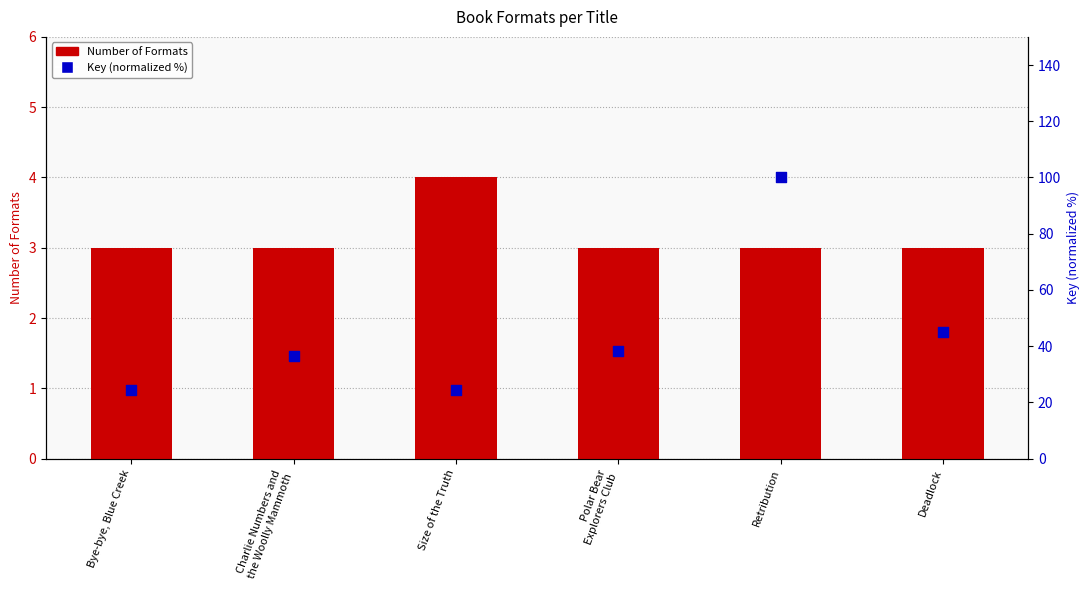

Which series contains the highest Y value?

Key (normalized %)